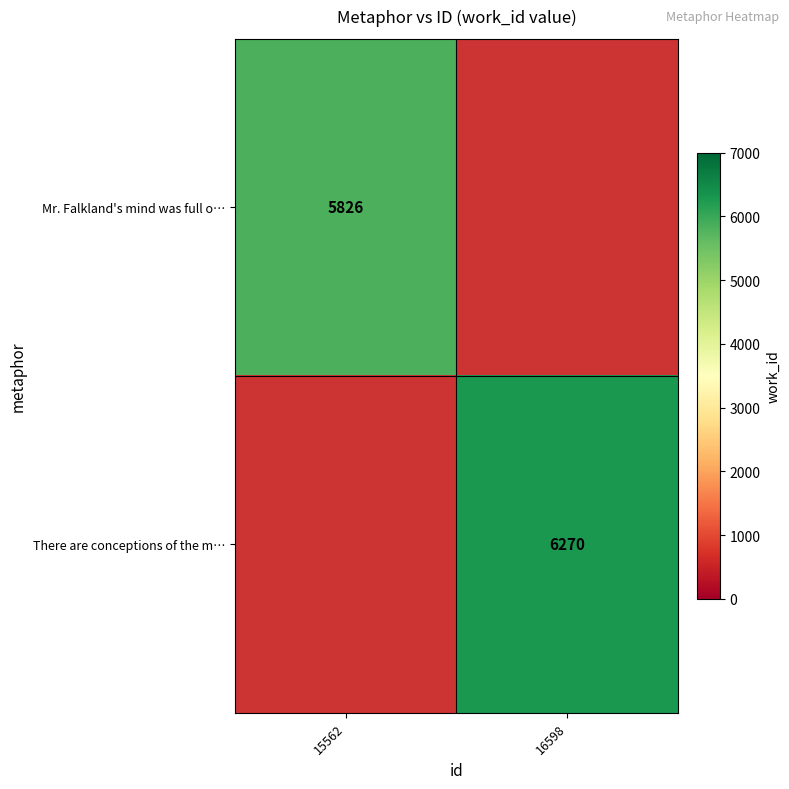

The Mr. Falkland's mind was full o… series shows 2508 at 15562. True or false?

False